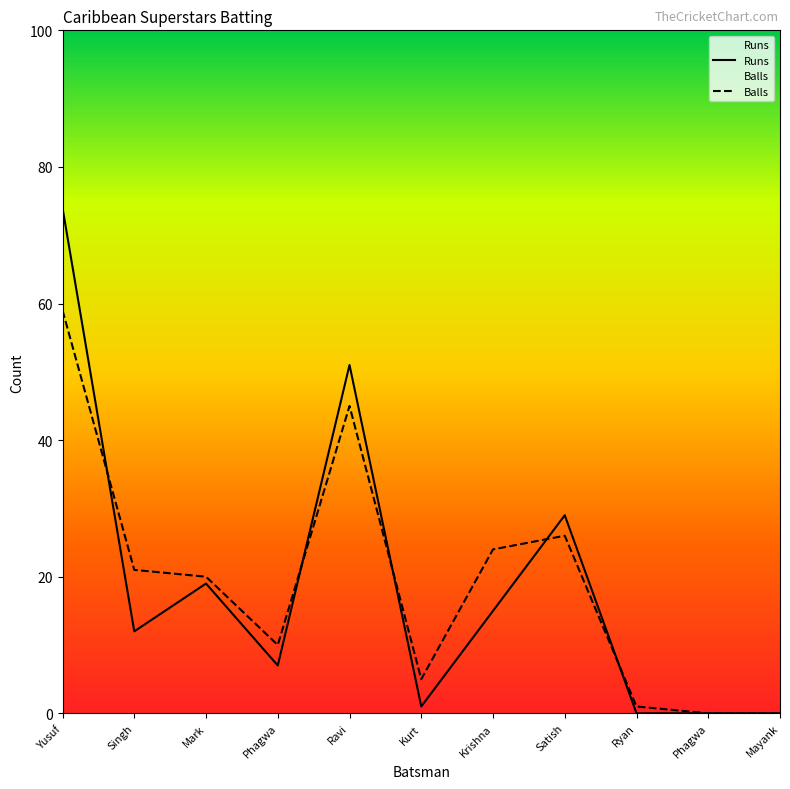

Is it true that Balls equals 1 at Ryan?

True